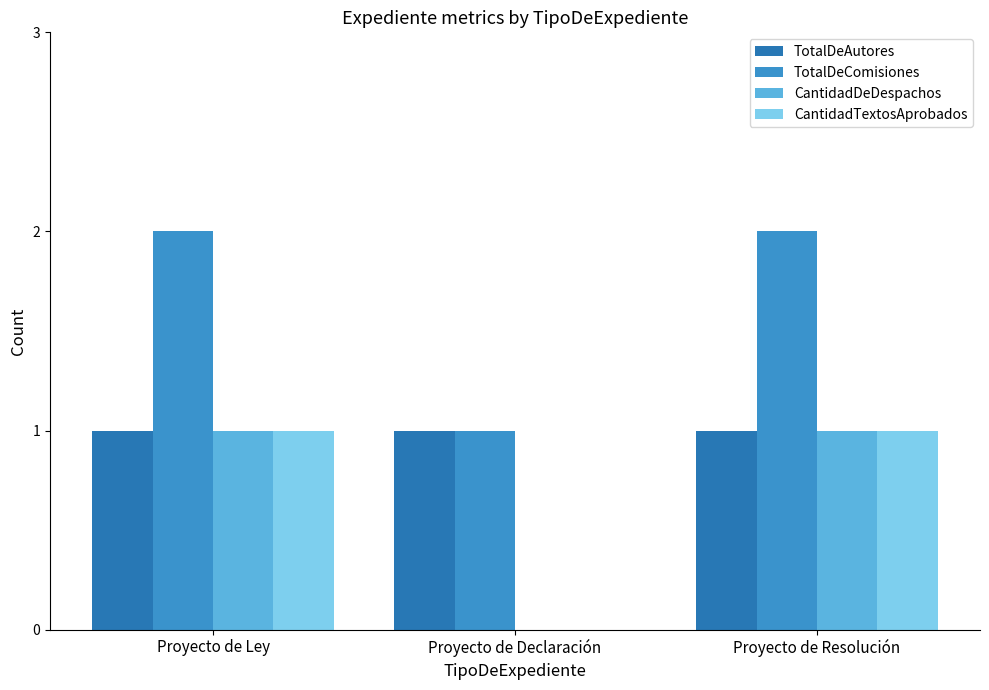

How many data points does each series have?

3